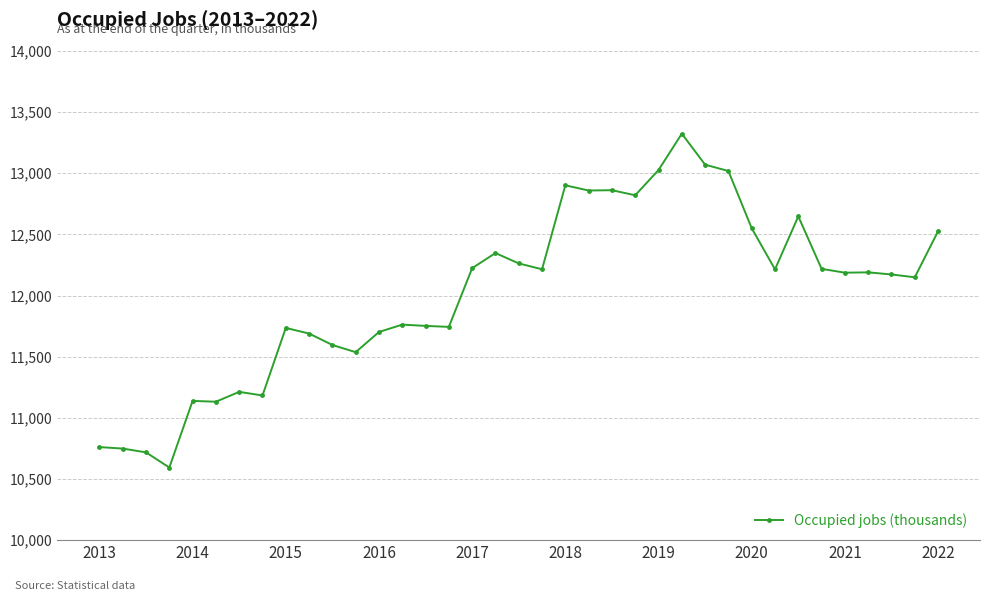

True or false: the data has more than 2 interior local peaks.

True